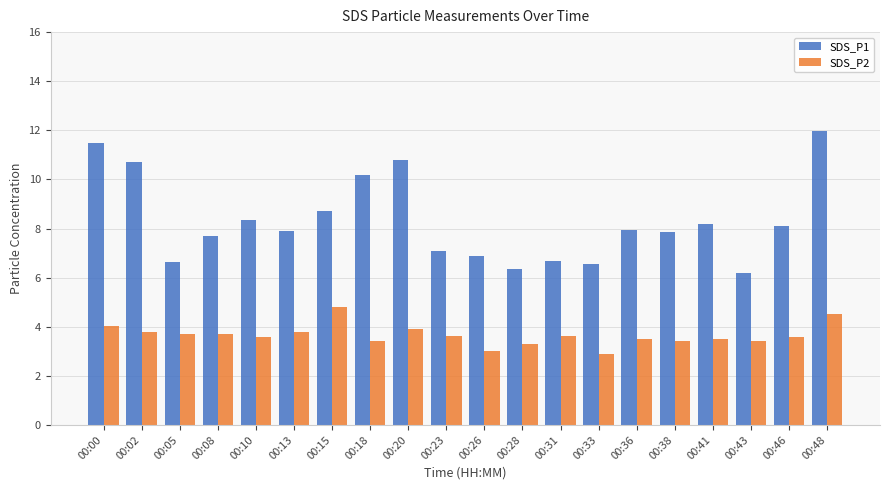

At how many categories does at least one series exceed 11?

2